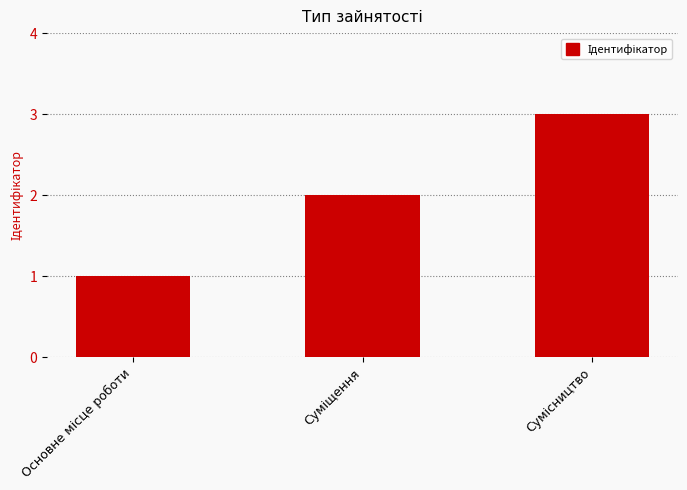

What is the greatest value displayed?

3